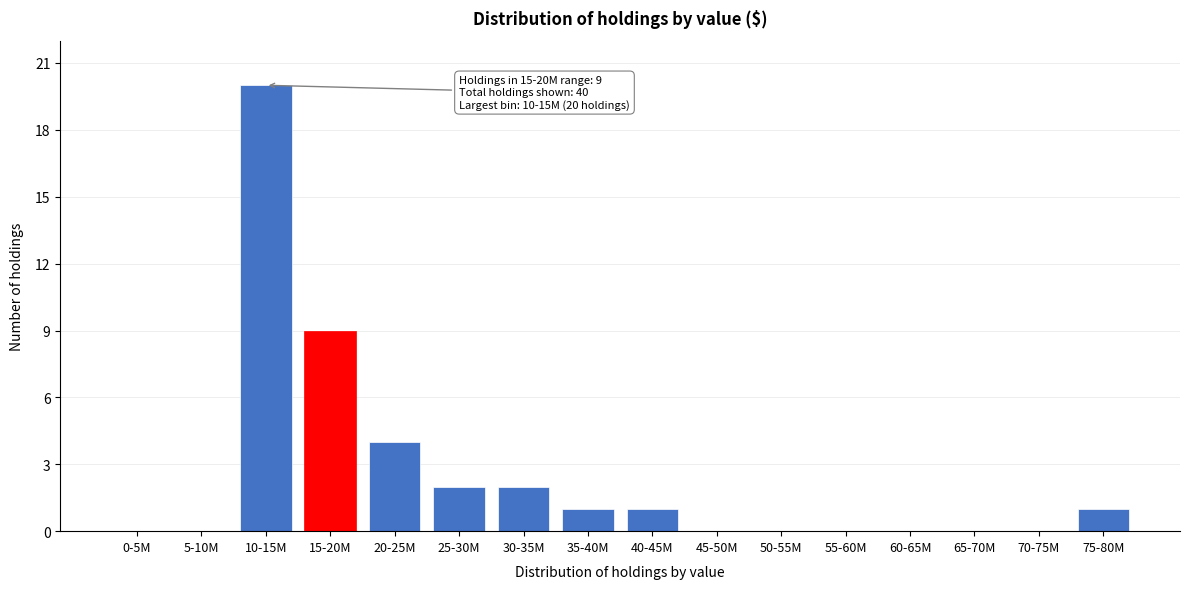

Reading left to right, list all the values displayed in this chart.

0-5M=0	5-10M=0	10-15M=20	15-20M=9	20-25M=4	25-30M=2	30-35M=2	35-40M=1	40-45M=1	45-50M=0	50-55M=0	55-60M=0	60-65M=0	65-70M=0	70-75M=0	75-80M=1